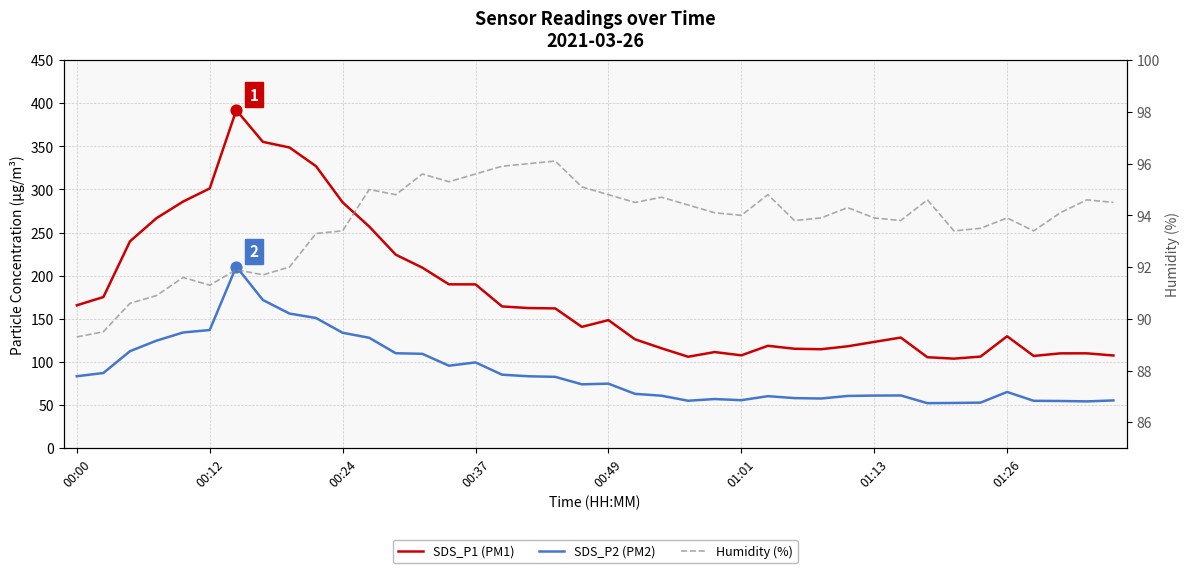

Which series contains the lowest Y value?

SDS_P2 (PM2)